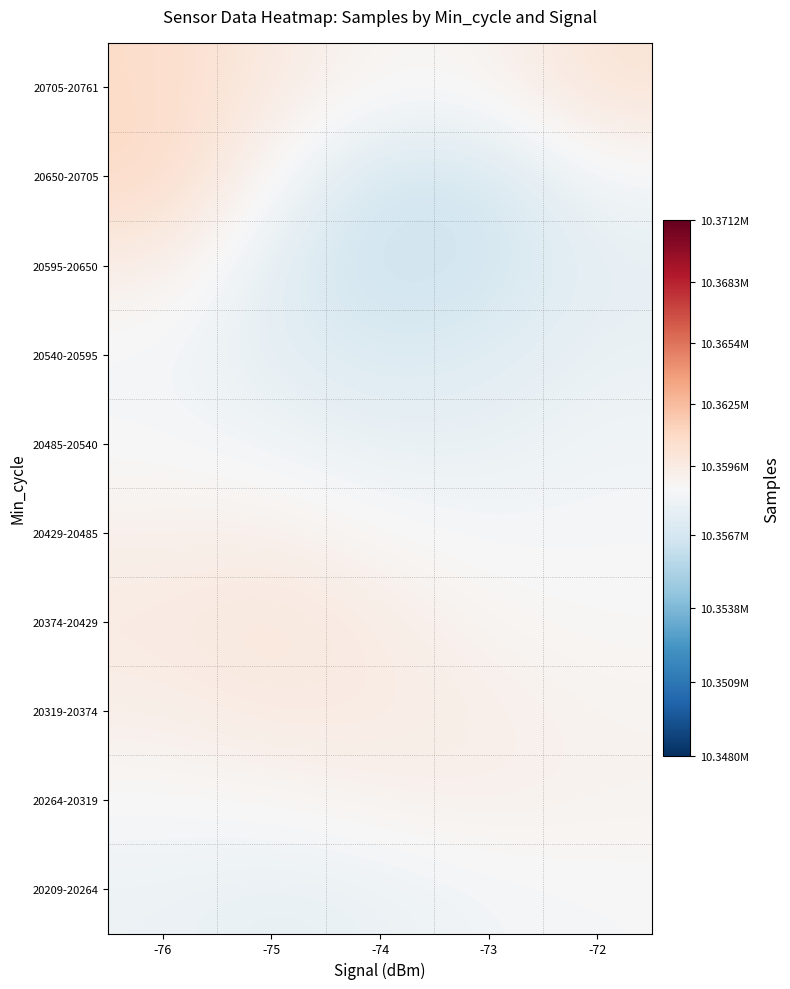

Which has a higher value, -74 or -72?

-72